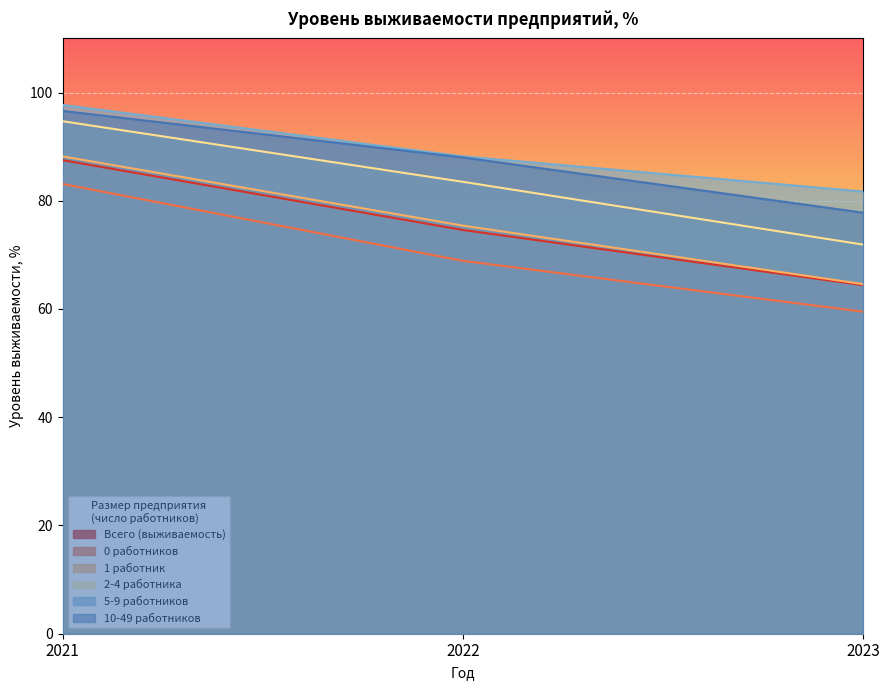

Reading left to right, what are all the values shown in this chart?

Всего (выживаемость): 2021=87.5	2022=74.6	2023=64.4
0 работников: 2021=83.1	2022=68.9	2023=59.5
1 работник: 2021=88.2	2022=75.4	2023=64.6
2-4 работника: 2021=94.7	2022=83.5	2023=71.9
5-9 работников: 2021=97.7	2022=88.2	2023=81.7
10-49 работников: 2021=96.6	2022=88.0	2023=77.8